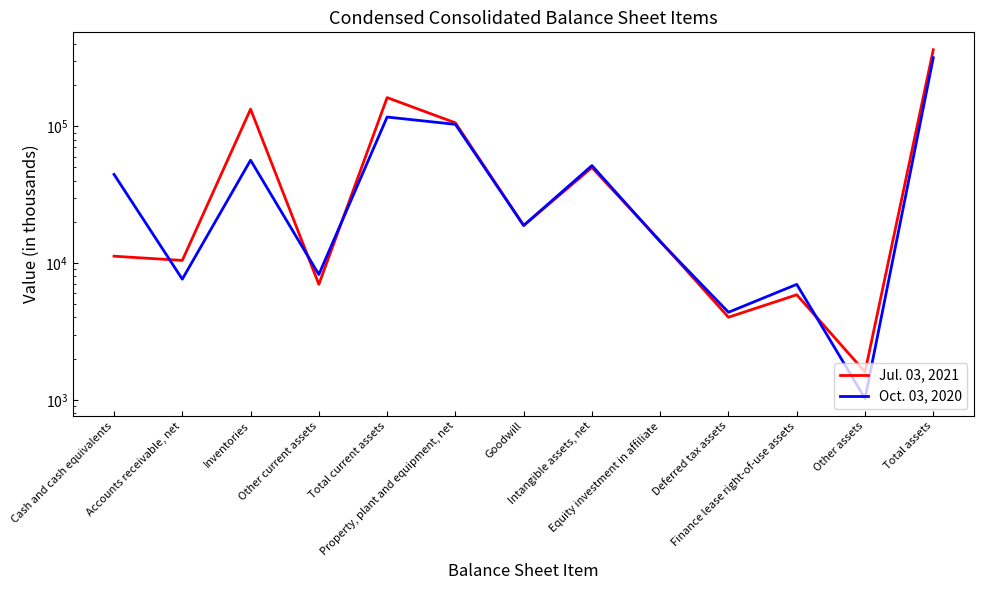

True or false: Oct. 03, 2020 has a value of 44507 at Cash and cash equivalents.

True